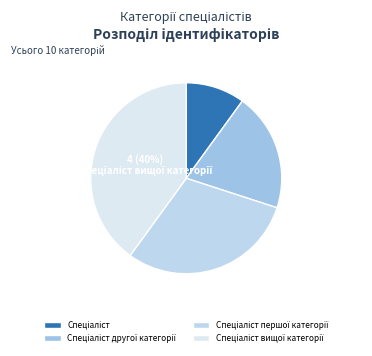

Count the number of slices in the pie.

4